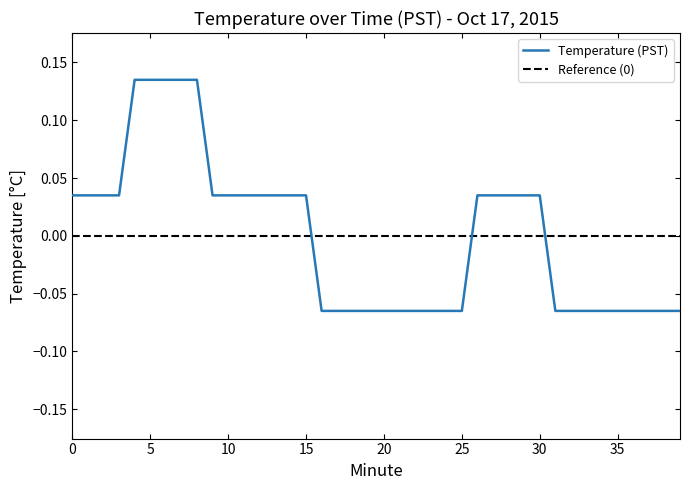

Which series has the largest range (max minus min)?

Temperature (PST)